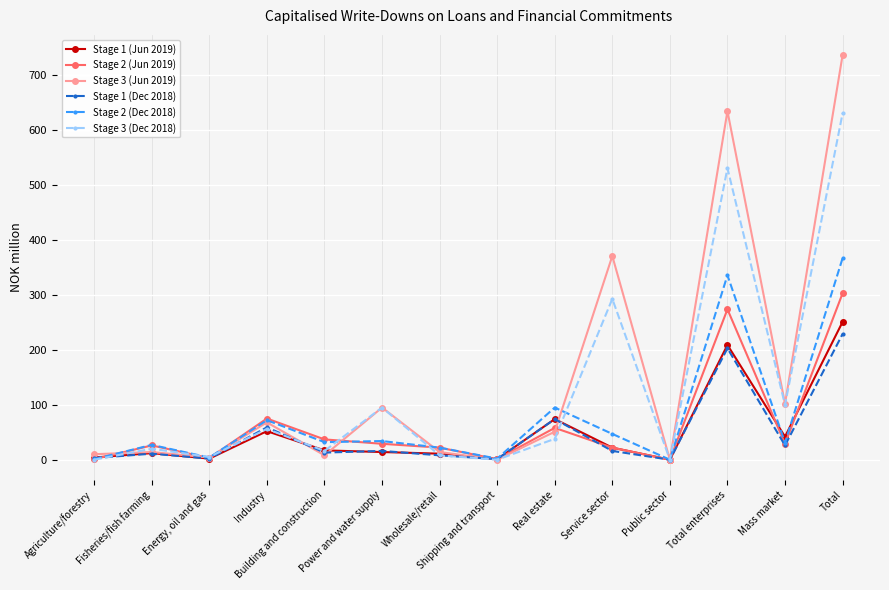

What is the difference between the Stage 1 (Jun 2019) values at Industry and Real estate?

22